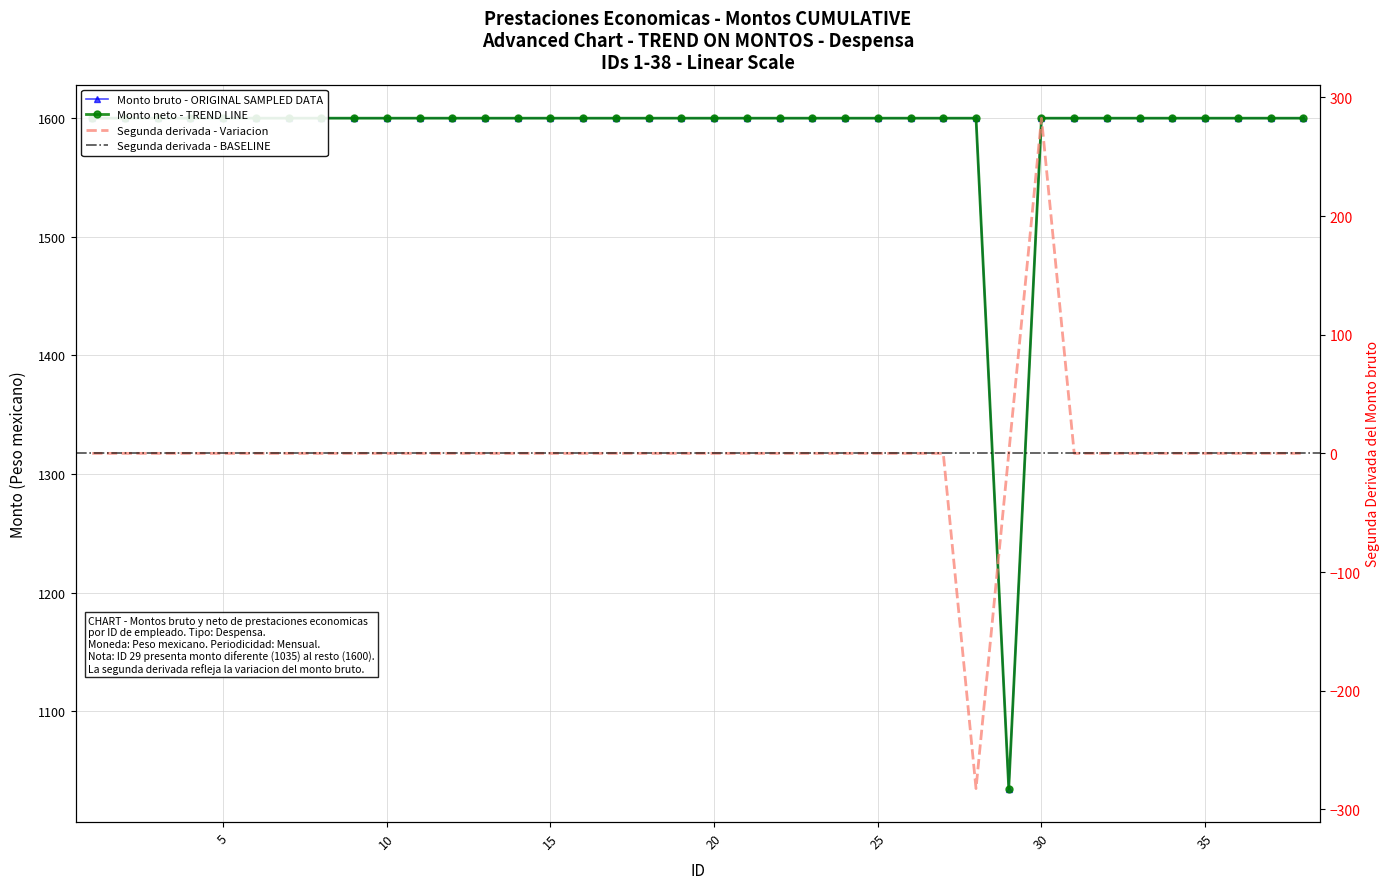

Reading left to right, what are all the values shown in this chart?

Monto bruto: 1600	1600	1600	1600	1600	1600	1600	1600	1600	1600	1600	1600	1600	1600	1600	1600	1600	1600	1600	1600	1600	1600	1600	1600	1600	1600	1600	1600	1035	1600	1600	1600	1600	1600	1600	1600	1600	1600
Monto neto: 1600	1600	1600	1600	1600	1600	1600	1600	1600	1600	1600	1600	1600	1600	1600	1600	1600	1600	1600	1600	1600	1600	1600	1600	1600	1600	1600	1600	1035	1600	1600	1600	1600	1600	1600	1600	1600	1600